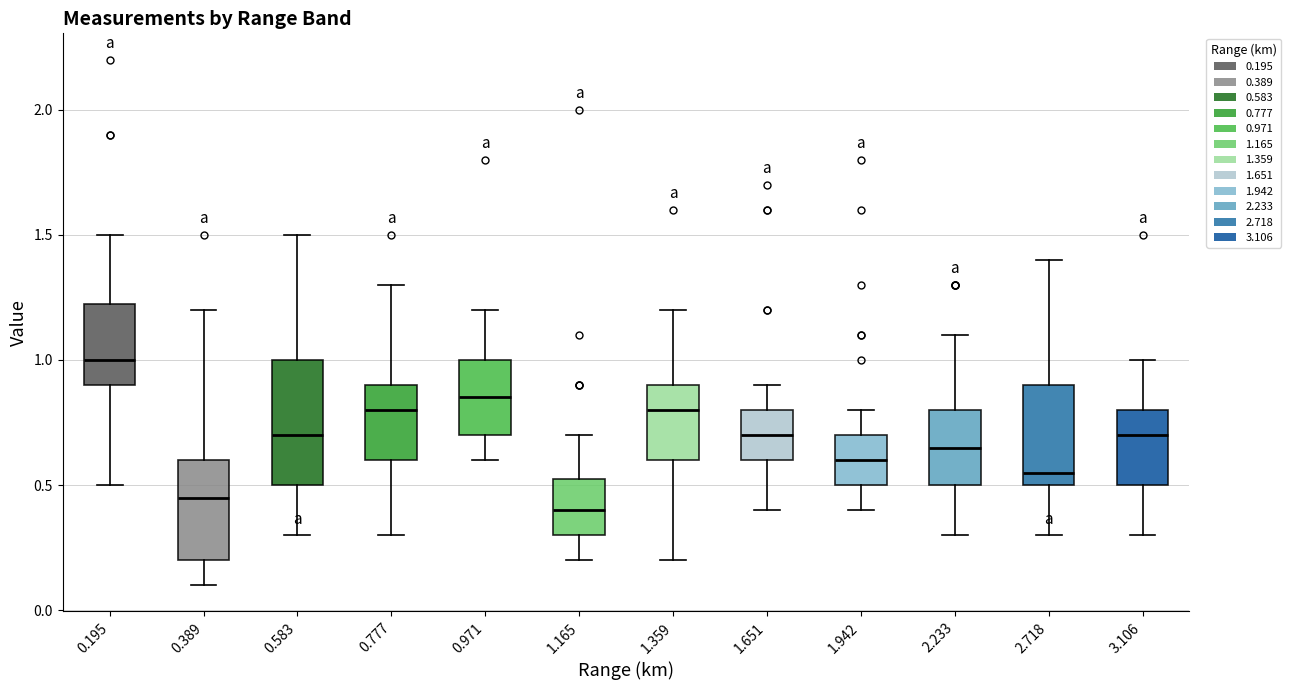

Where is the upper edge of the box at x = 1.165 on the y-axis? The values are not printed on the chart, so give them approximately, as read against the axis.

0.55